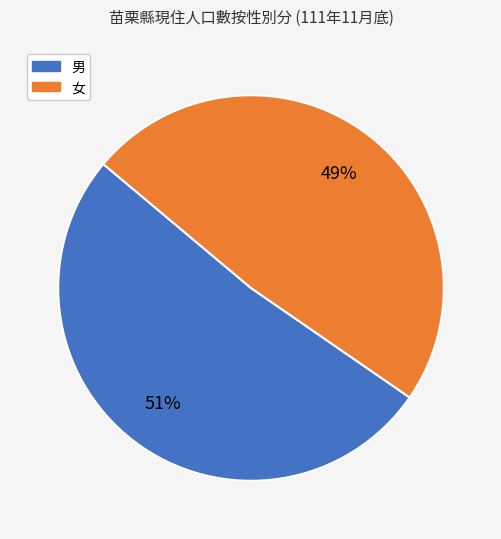

To the nearest percent, what is the average slice percentage?

50%